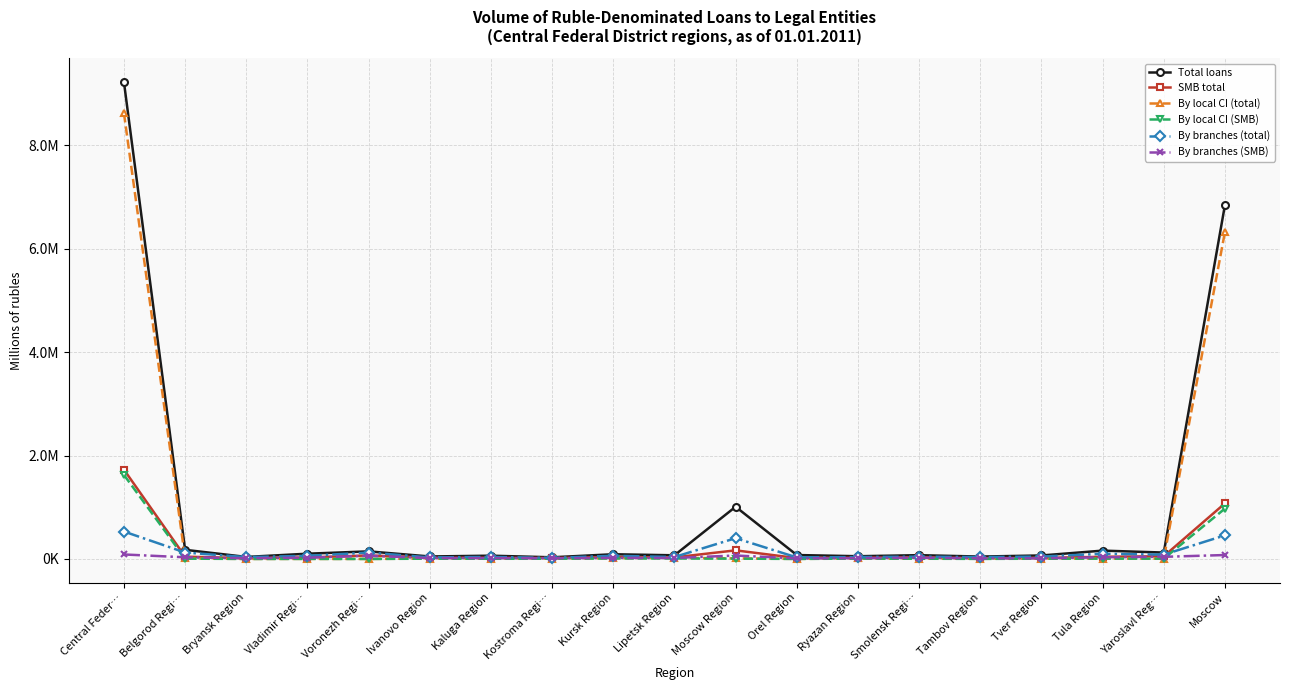

Between Tver Region and Yaroslavl Reg…, which is larger?

Yaroslavl Reg…